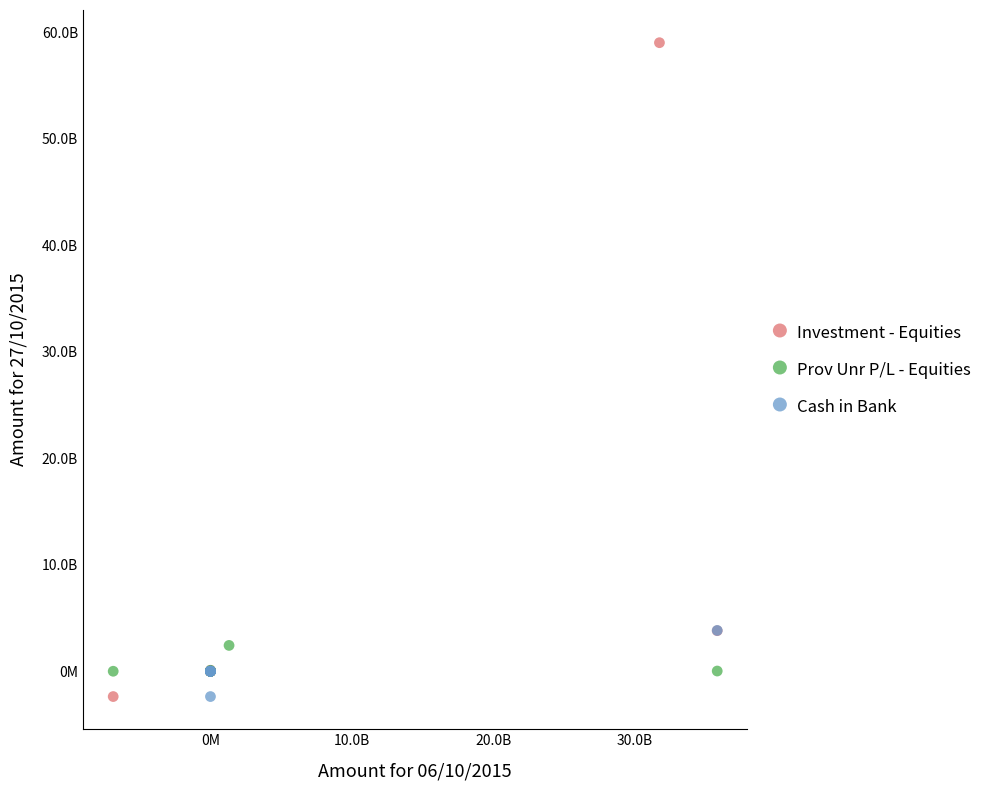

Which series reaches the maximum Y coordinate?

Investment - Equities